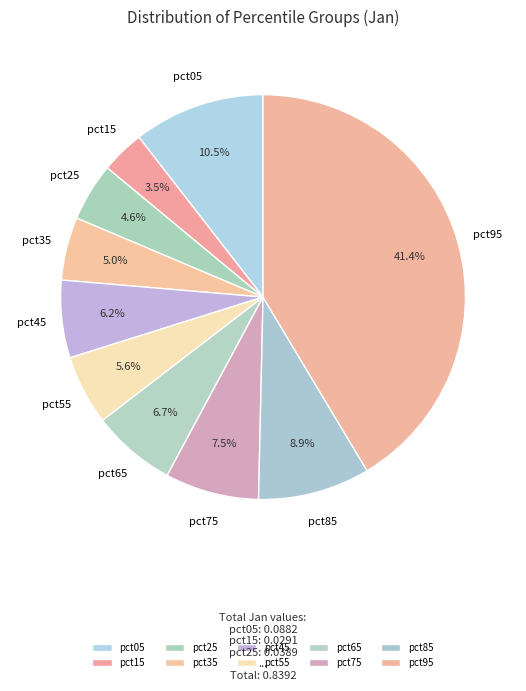

To the nearest percent, what is the difference between the largest and smallest slice percentages?

38%